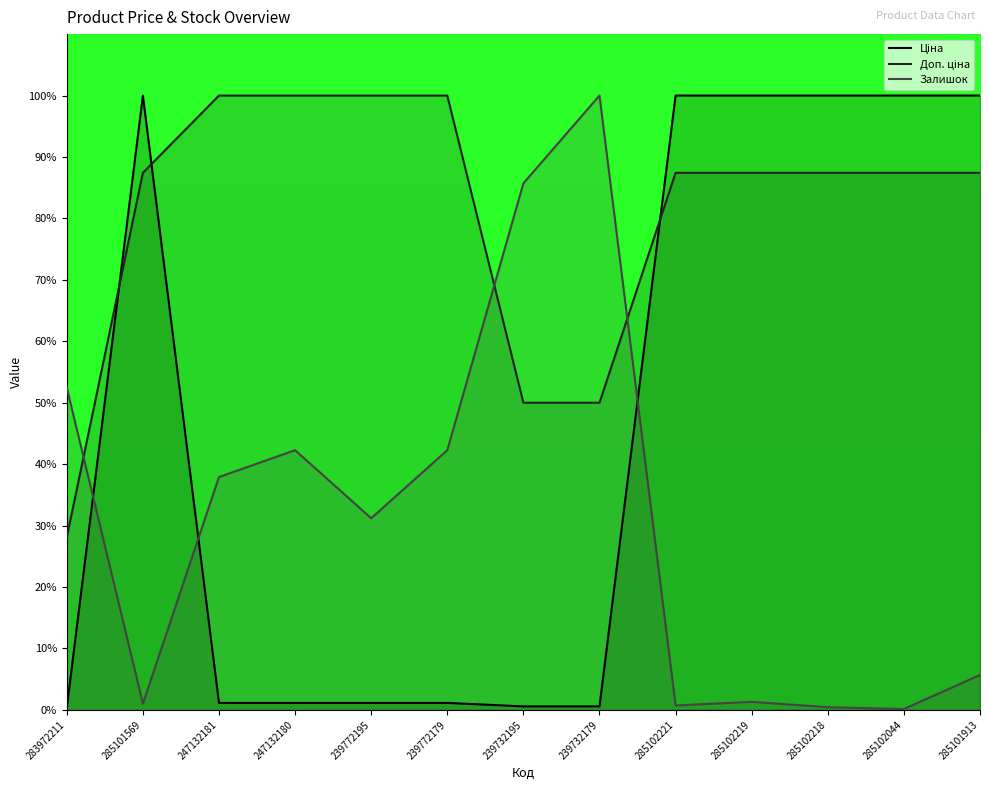

At 285102219, list the series in order from smallest to largest.

Залишок, Доп. ціна, Ціна